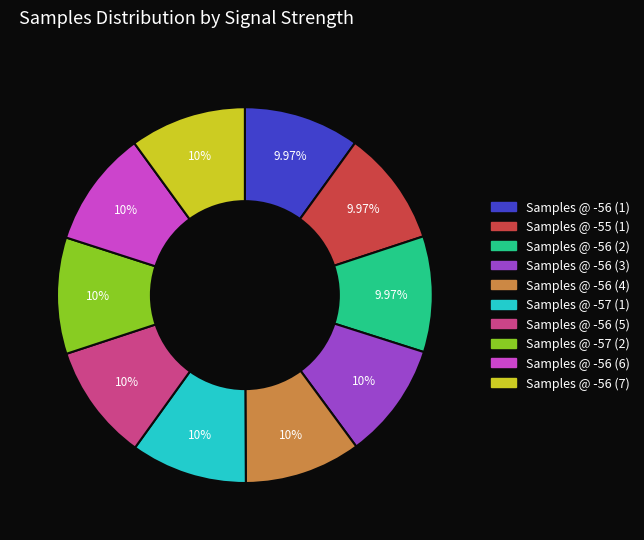

Is there a majority slice in this chart?

No